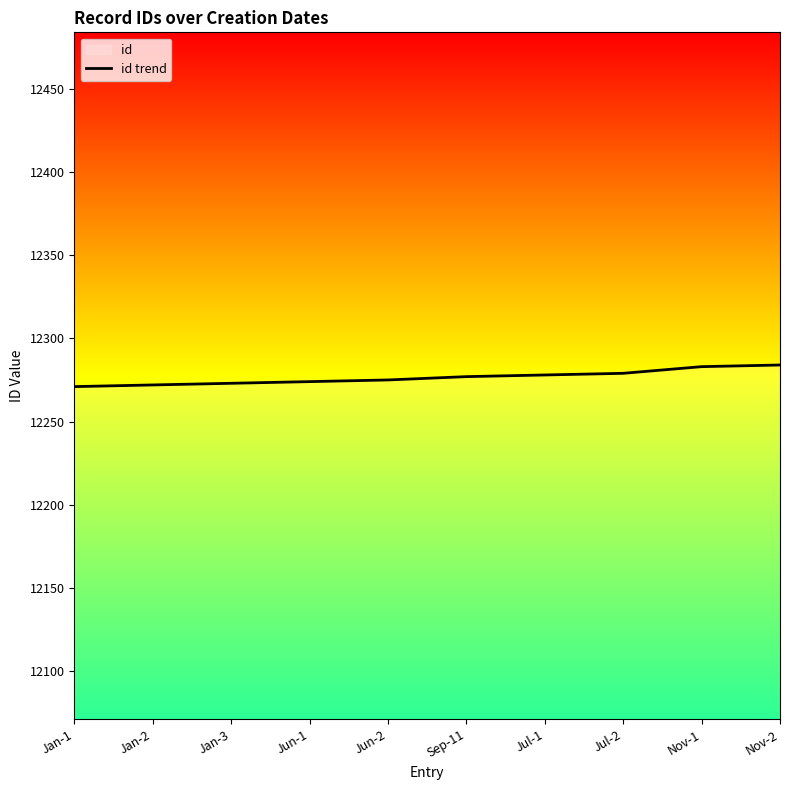

Rank the categories by value from lowest to highest.

Jan-1, Jan-2, Jan-3, Jun-1, Jun-2, Sep-11, Jul-1, Jul-2, Nov-1, Nov-2